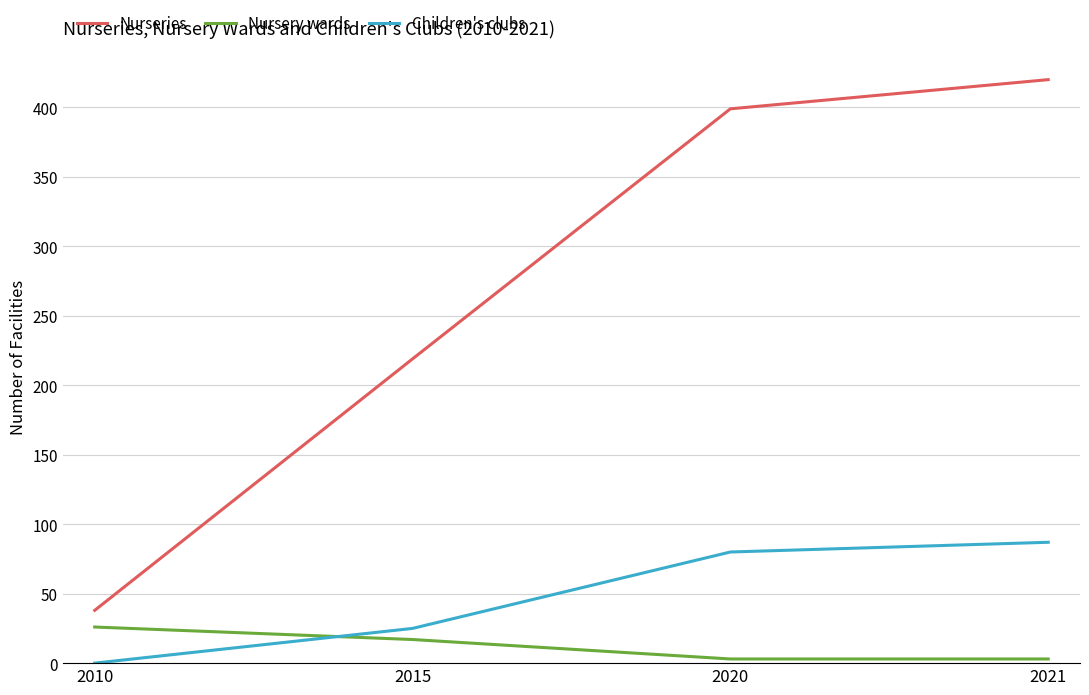

Read the Nursery wards value at 2010, to the nearest 5.

25